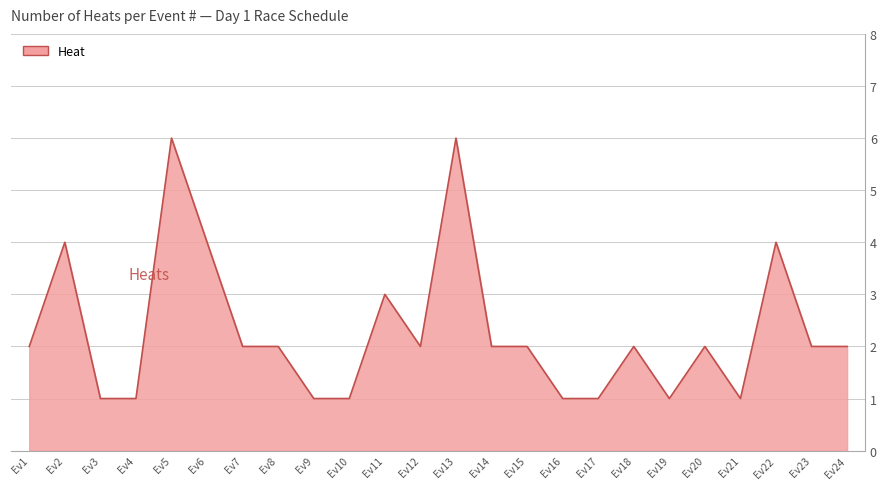

How many lines are shown in the chart?

1